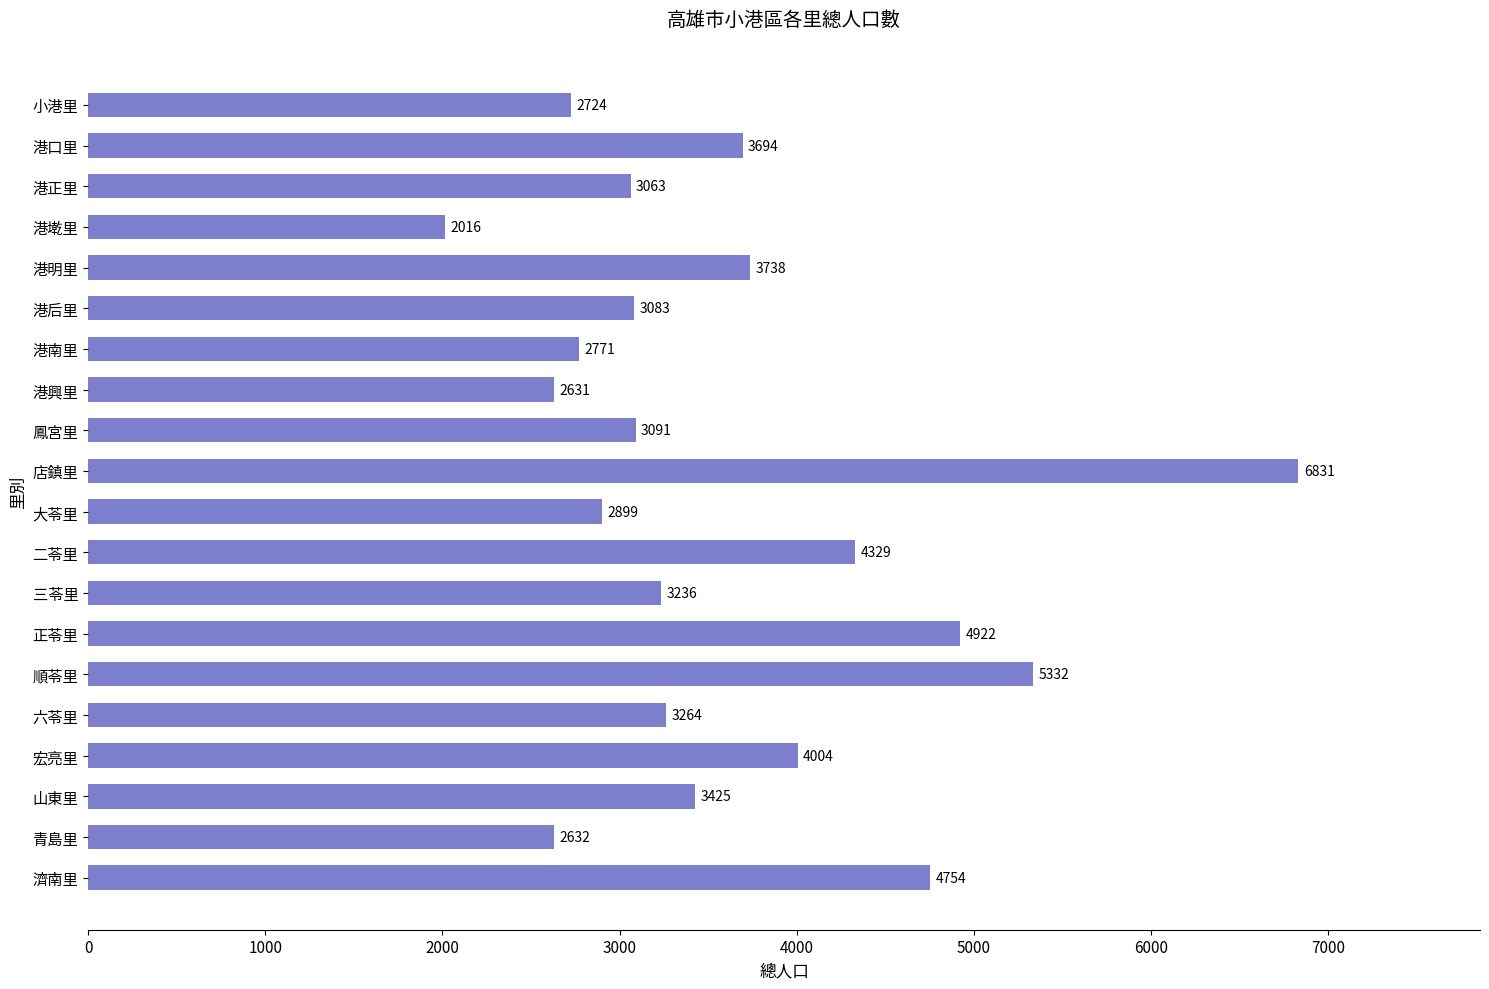

Which category has the highest value across all series?

店鎮里